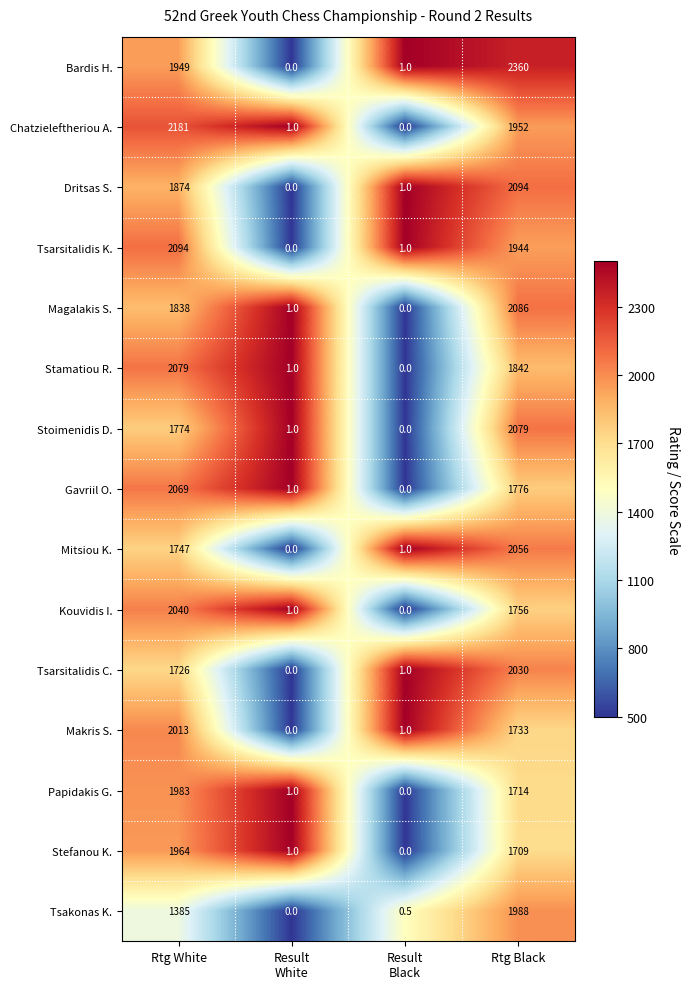

The Stefanou K. series shows 3360.3 at Rtg White. True or false?

False